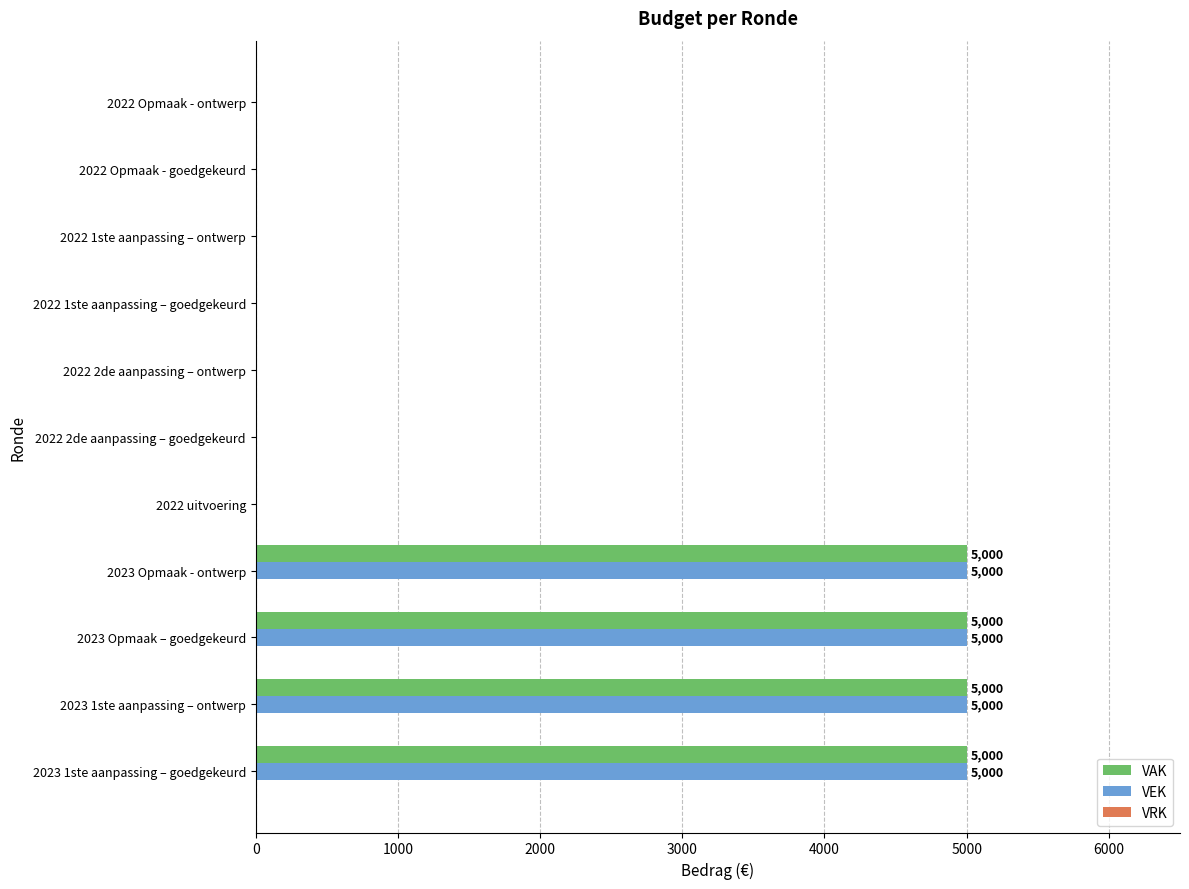

What is the total value across all series at 2023 Opmaak - ontwerp?

10000